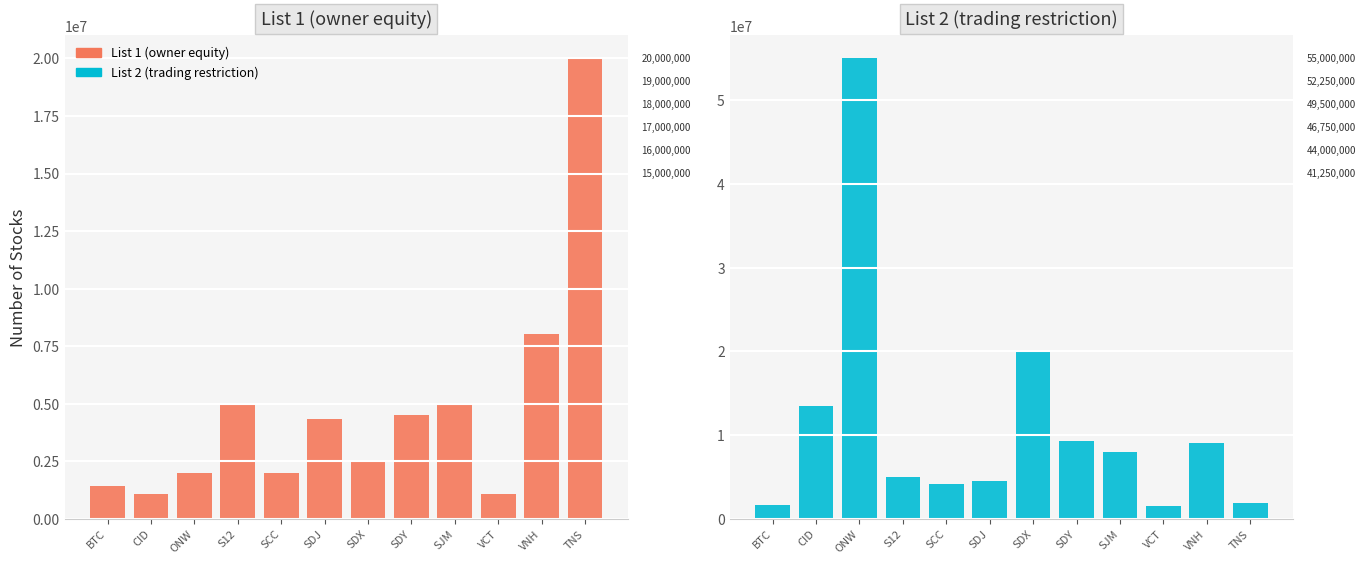

List the series in order of their peak value, highest first.

List 2 (trading restriction), List 1 (owner equity)